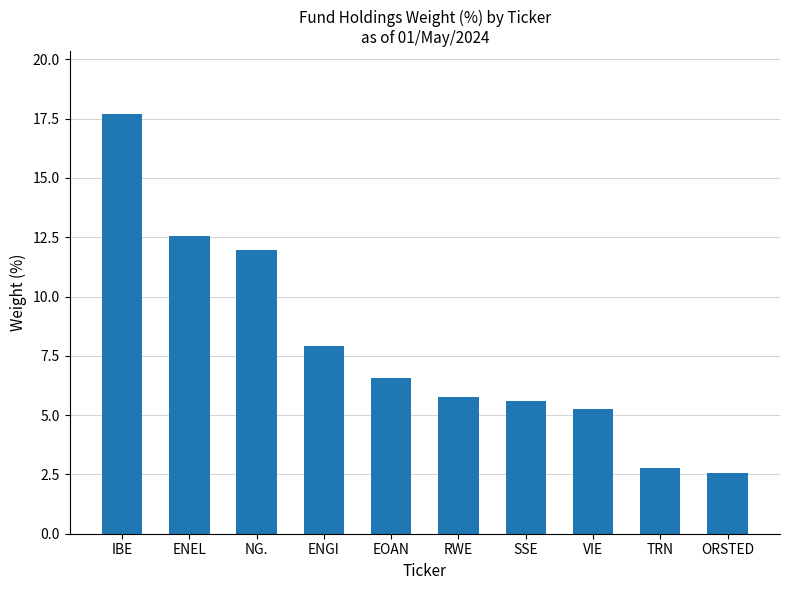

Reading left to right, list all the values displayed in this chart.

IBE=17.7	ENEL=12.5	NG.=12.0	ENGI=7.9	EOAN=6.6	RWE=5.8	SSE=5.6	VIE=5.2	TRN=2.8	ORSTED=2.5